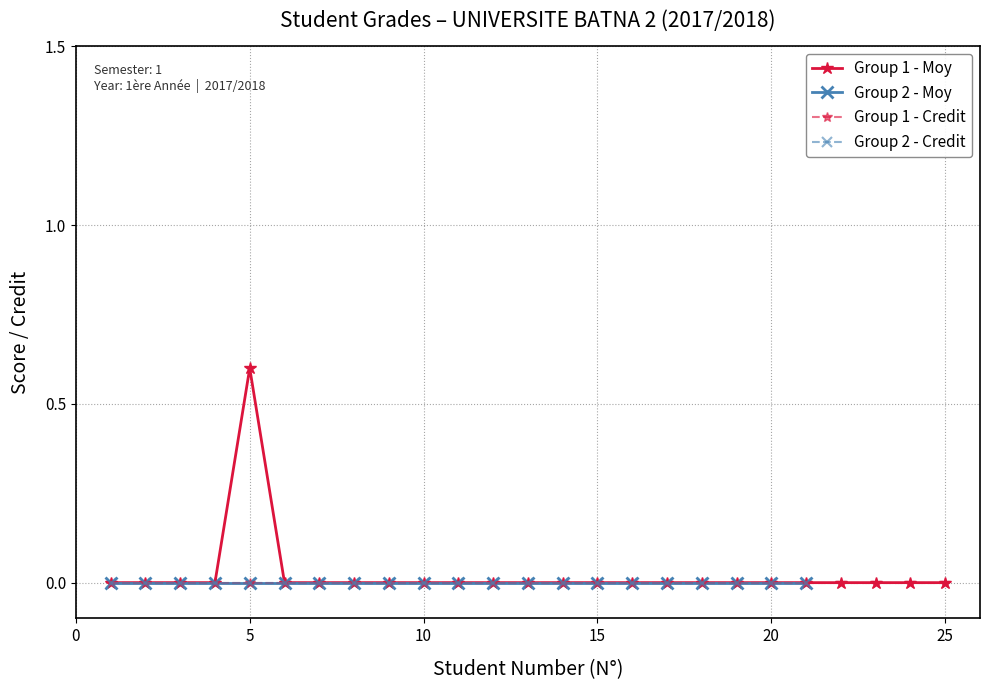

The Group 1 - Credit series shows 0.0 at 25. True or false?

True